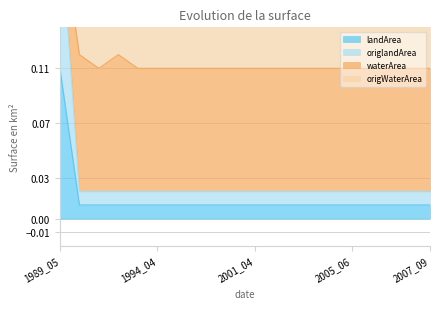

Which has a higher value, 1989_03 or 2004_07?

1989_03